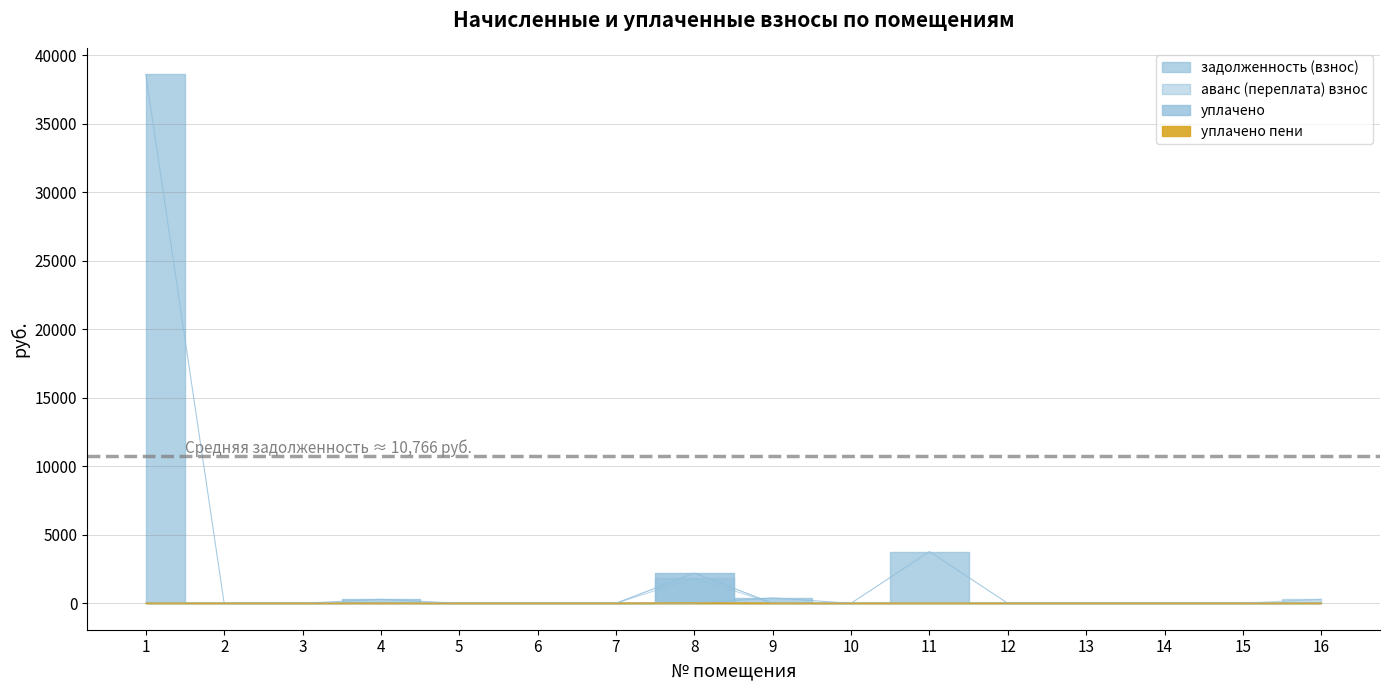

Is the value of уплачено at 11 greater than the value of задолженность (взнос) at 4?

No